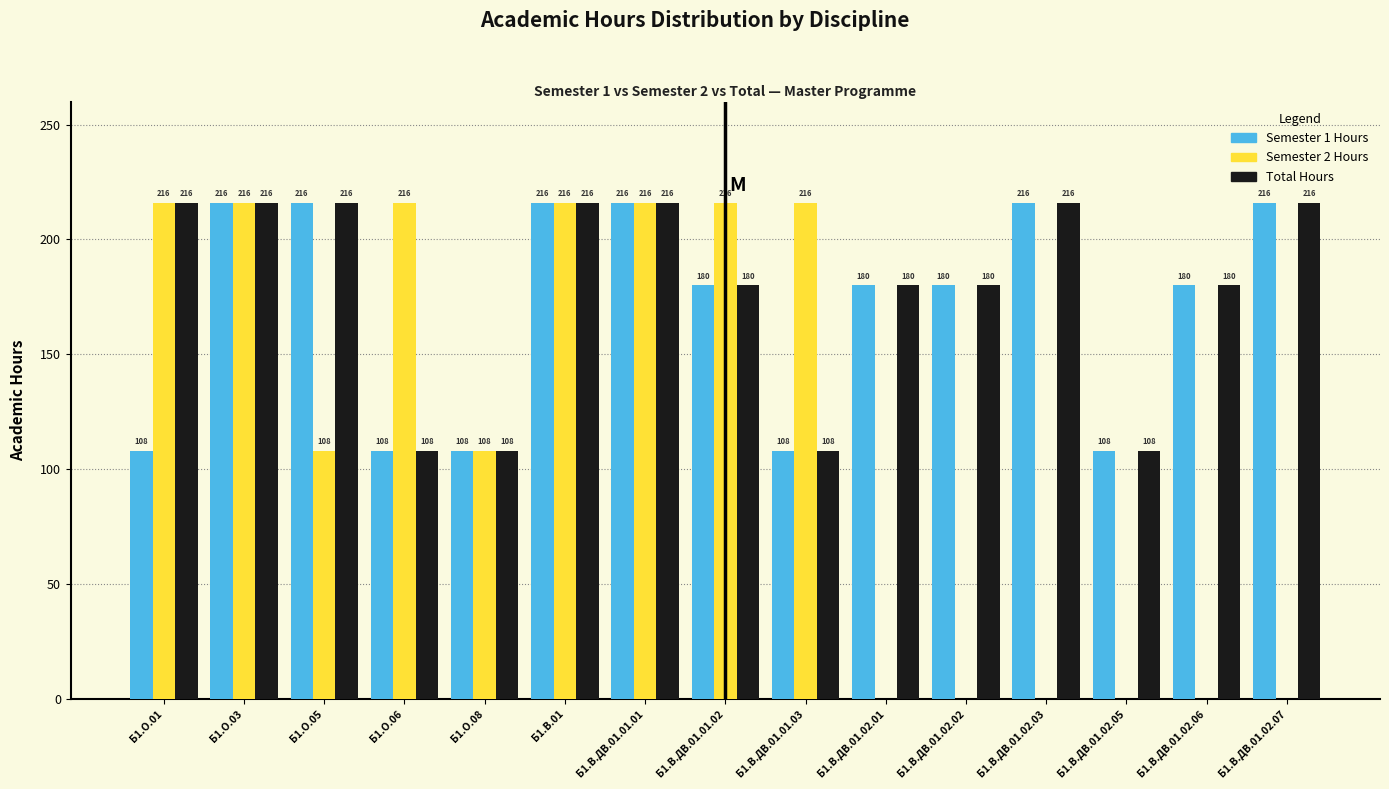

Reading left to right, transcribe all the data shown in this chart.

Semester 1 Hours: Б1.О.01=108	Б1.О.03=216	Б1.О.05=216	Б1.О.06=108	Б1.О.08=108	Б1.В.01=216	Б1.В.ДВ.01.01.01=216	Б1.В.ДВ.01.01.02=180	Б1.В.ДВ.01.01.03=108	Б1.В.ДВ.01.02.01=180	Б1.В.ДВ.01.02.02=180	Б1.В.ДВ.01.02.03=216	Б1.В.ДВ.01.02.05=108	Б1.В.ДВ.01.02.06=180	Б1.В.ДВ.01.02.07=216
Semester 2 Hours: Б1.О.01=216	Б1.О.03=216	Б1.О.05=108	Б1.О.06=216	Б1.О.08=108	Б1.В.01=216	Б1.В.ДВ.01.01.01=216	Б1.В.ДВ.01.01.02=216	Б1.В.ДВ.01.01.03=216	Б1.В.ДВ.01.02.01=0	Б1.В.ДВ.01.02.02=0	Б1.В.ДВ.01.02.03=0	Б1.В.ДВ.01.02.05=0	Б1.В.ДВ.01.02.06=0	Б1.В.ДВ.01.02.07=0
Total Hours: Б1.О.01=216	Б1.О.03=216	Б1.О.05=216	Б1.О.06=108	Б1.О.08=108	Б1.В.01=216	Б1.В.ДВ.01.01.01=216	Б1.В.ДВ.01.01.02=180	Б1.В.ДВ.01.01.03=108	Б1.В.ДВ.01.02.01=180	Б1.В.ДВ.01.02.02=180	Б1.В.ДВ.01.02.03=216	Б1.В.ДВ.01.02.05=108	Б1.В.ДВ.01.02.06=180	Б1.В.ДВ.01.02.07=216